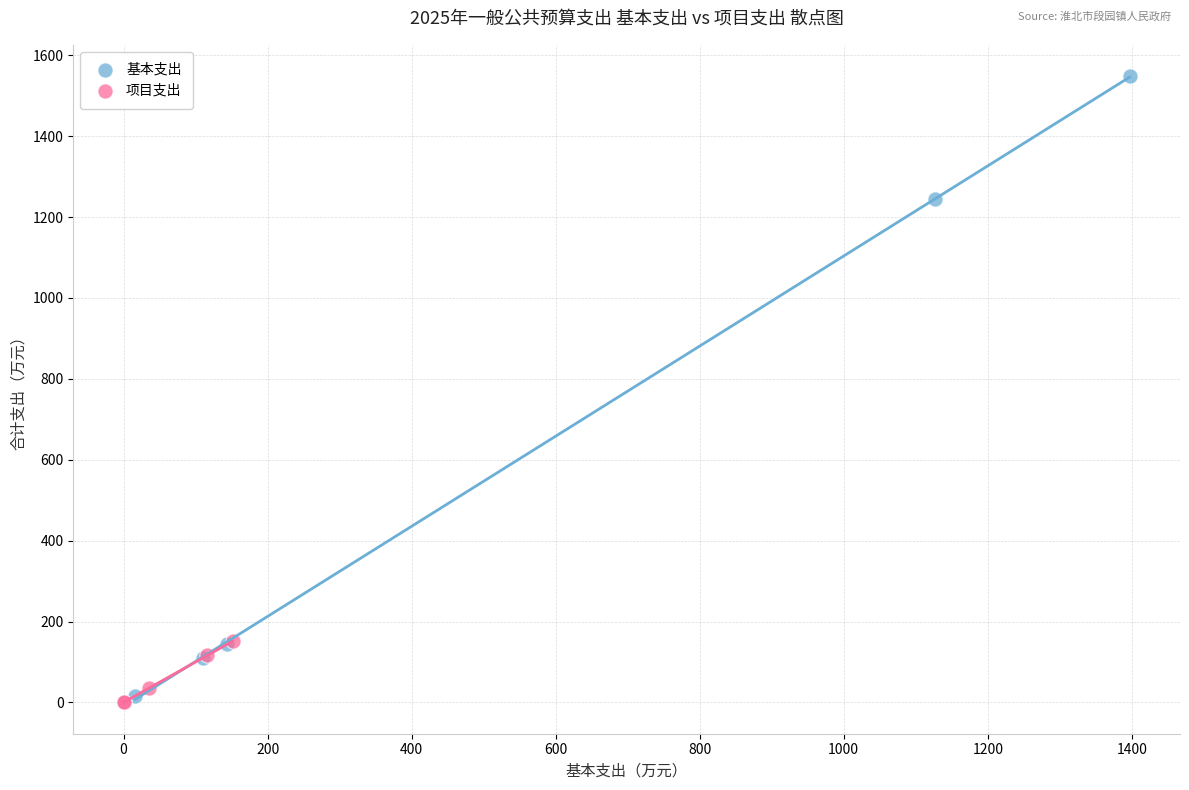

Which series contains the highest Y value?

基本支出